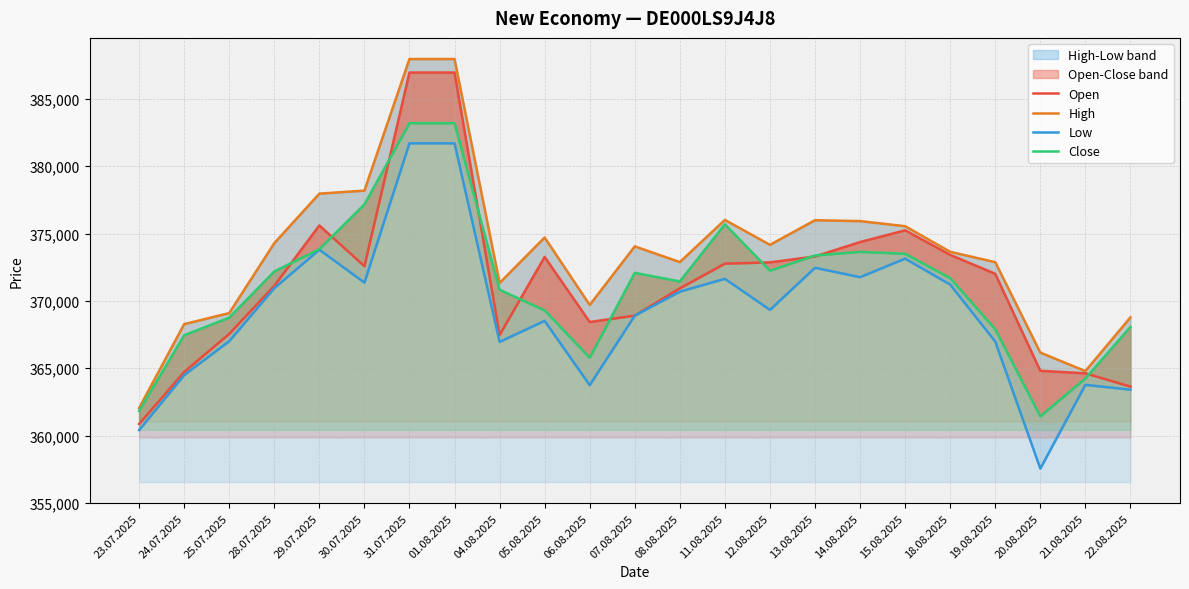

What is the spread (max minus min) of values at 08.08.2025?

2197